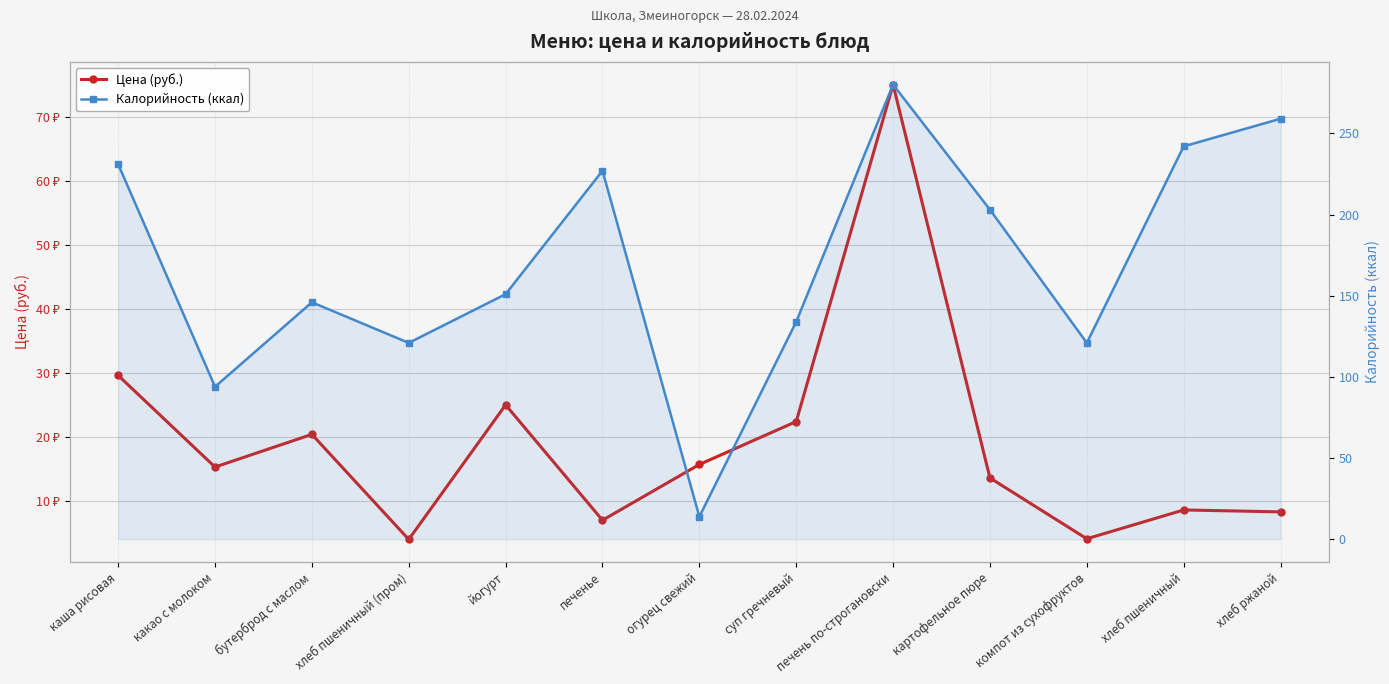

What are all the series names shown in the legend?

Цена (руб.), Калорийность (ккал)